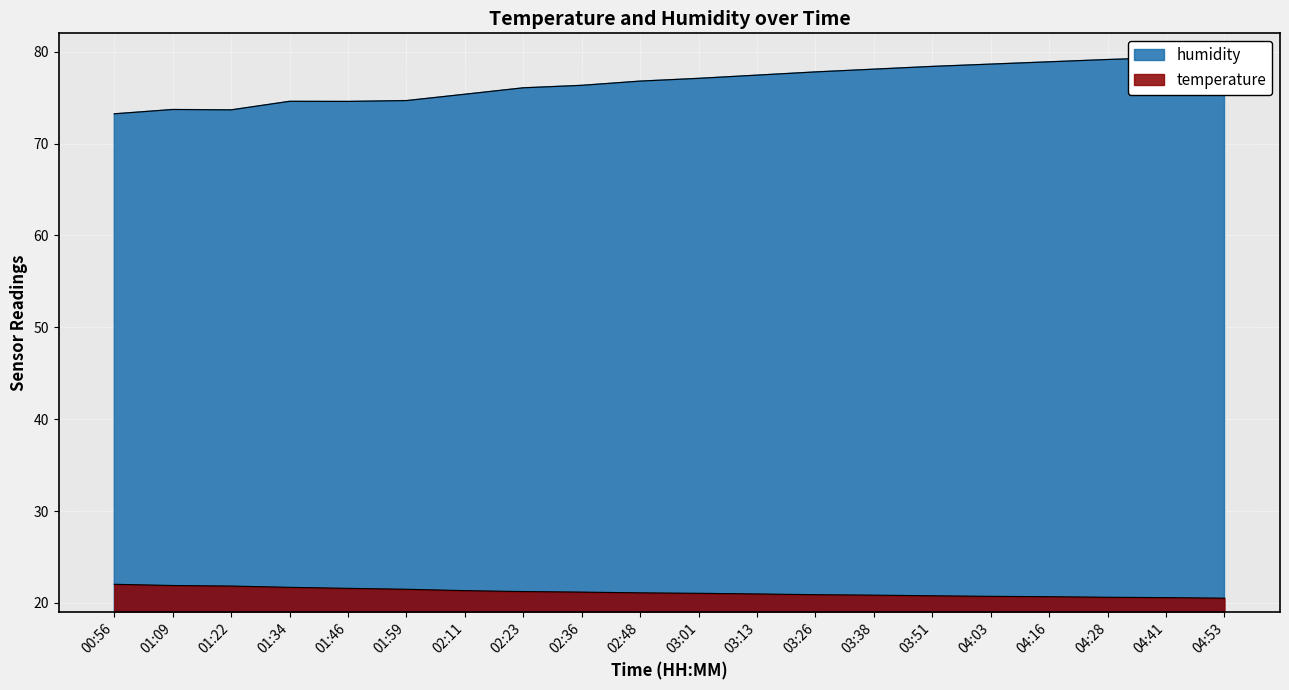

What is the sum of the temperature values at 02:48 and 03:38?

42.0